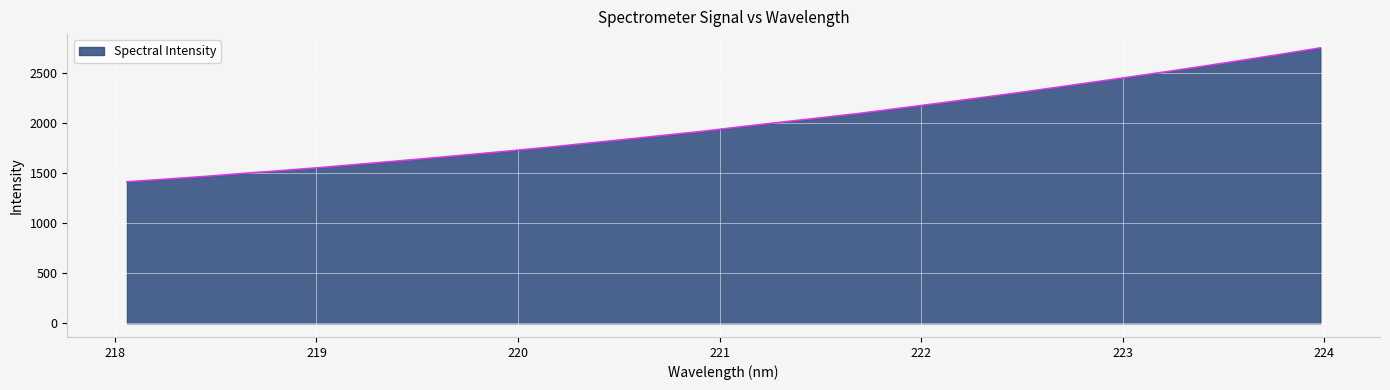

What is the maximum value shown in the chart?

2750.0